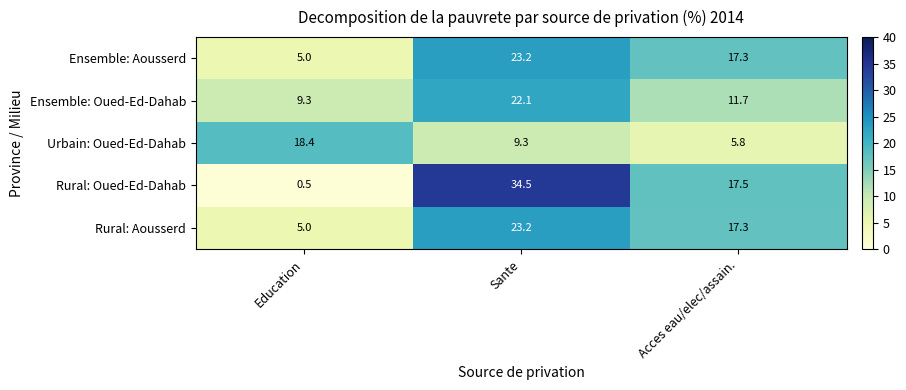

How many values in the Rural: Aousserd series exceed 17?

2